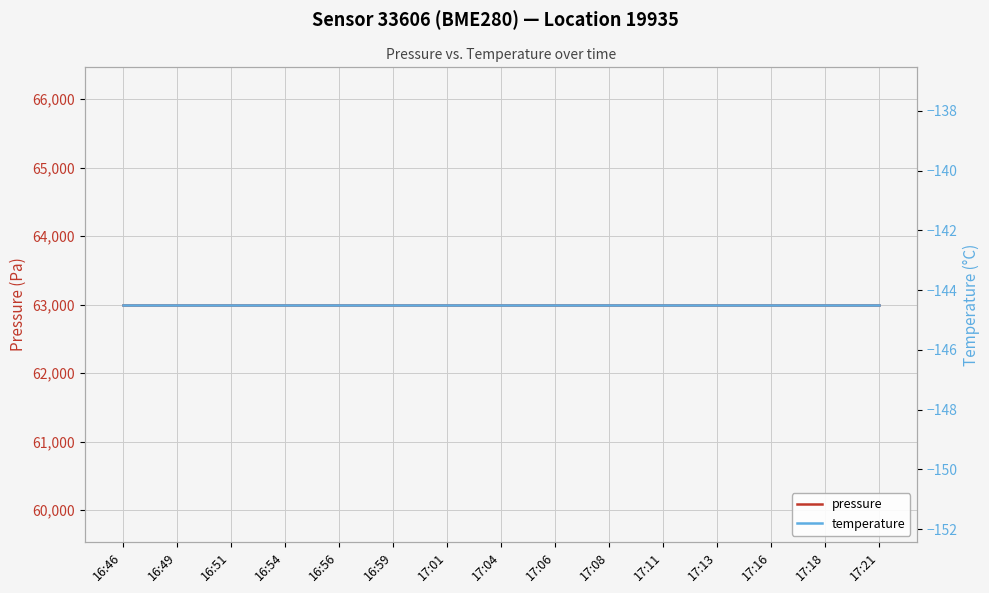

How many lines are shown in the chart?

2